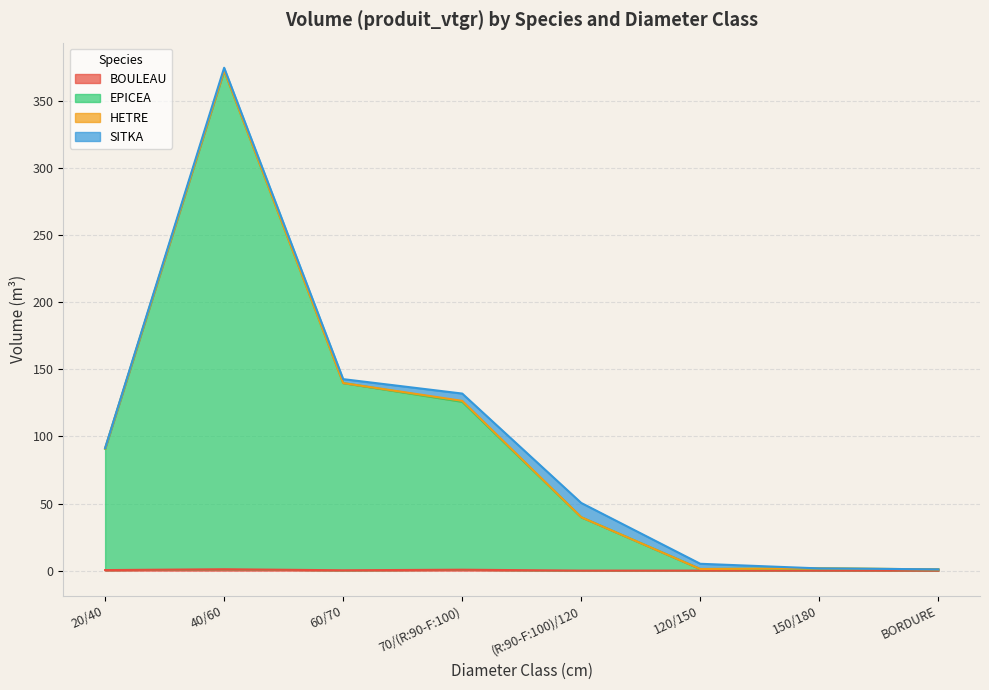

What is the spread (max minus min) of values at (R:90-F:100)/120?

39.8